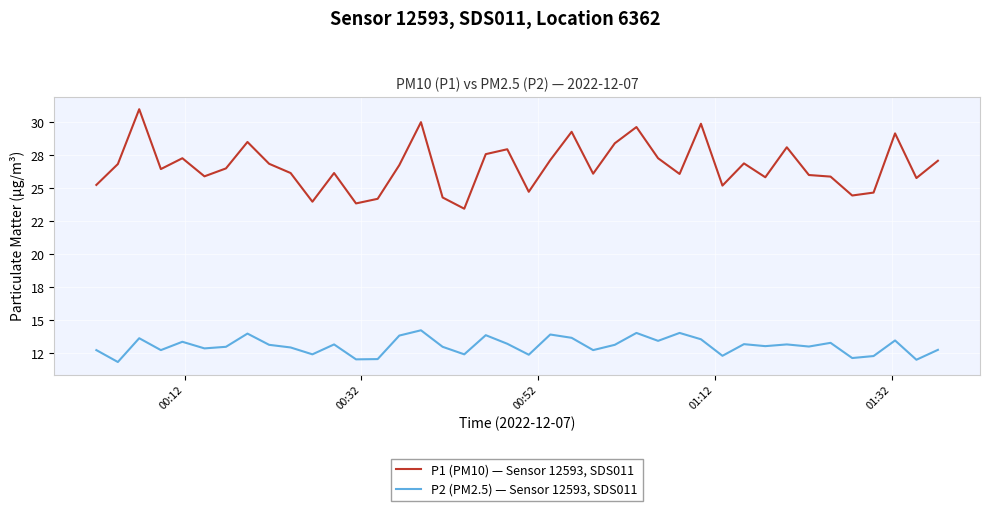

Is this an area chart (filled region under the line)?

No